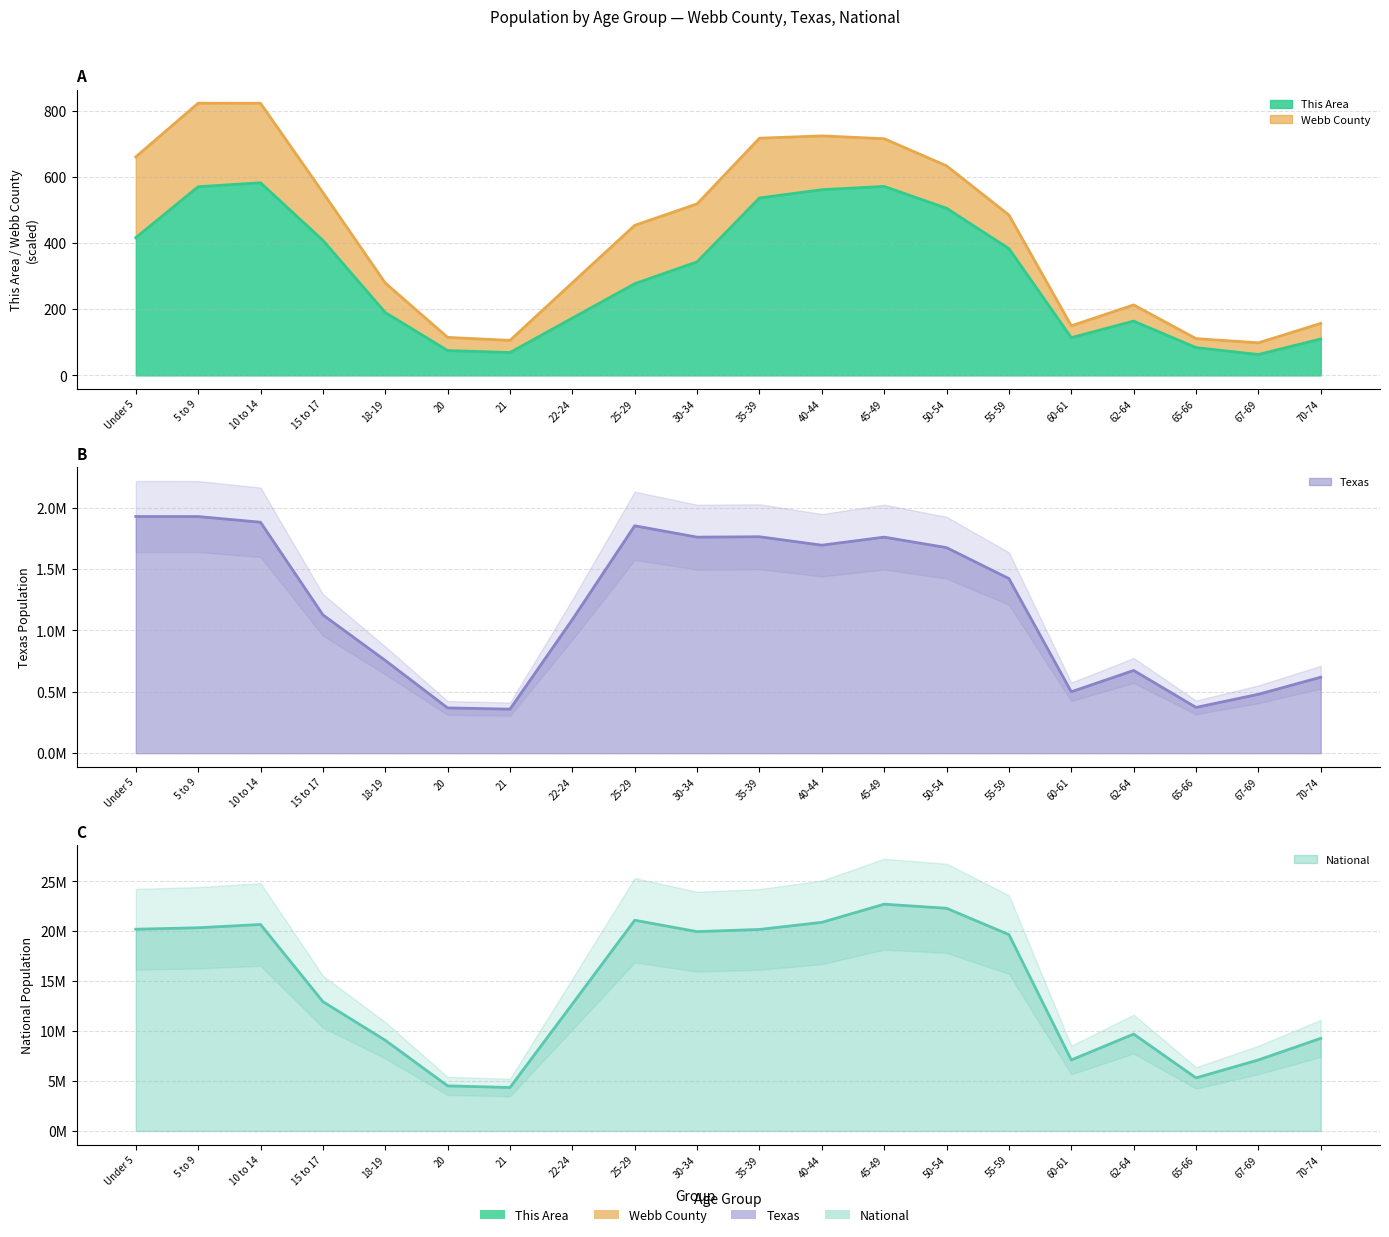

What is the spread (max minus min) of values at 50-54?

22297620